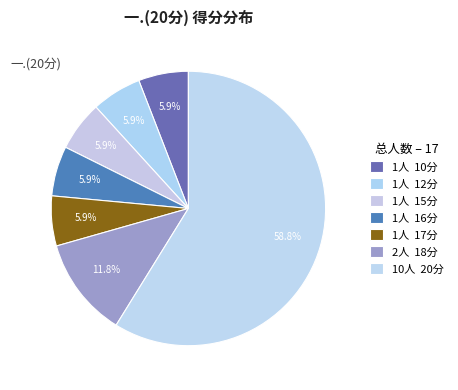

How many segments does this pie chart have?

7